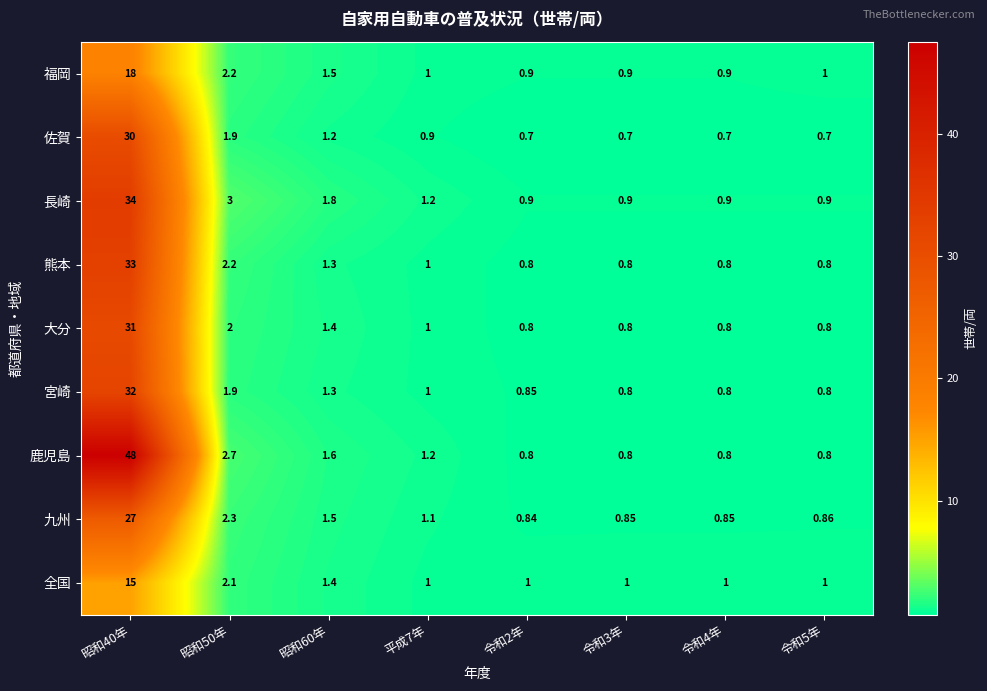

What is the total value across all series at 令和5年?

7.7